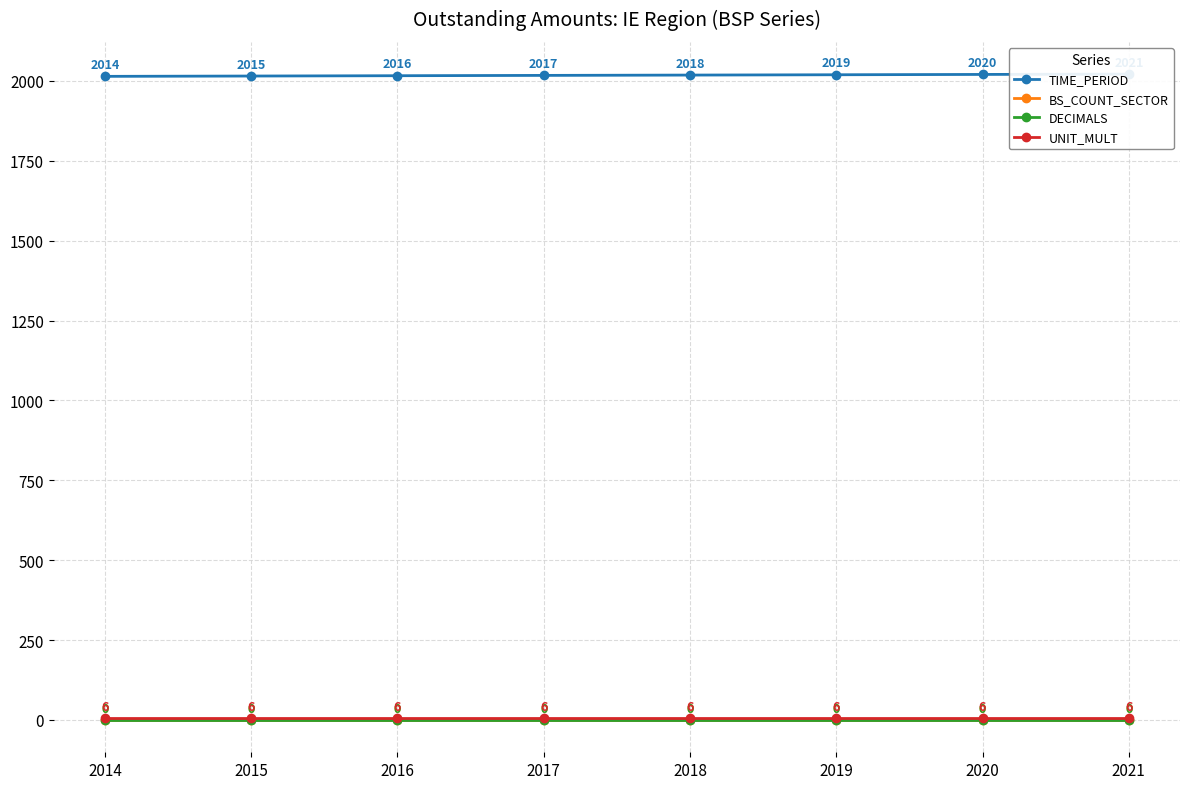

Reading right to left, transcribe all the data shown in this chart.

TIME_PERIOD: 2021	2020	2019	2018	2017	2016	2015	2014
BS_COUNT_SECTOR: 0	0	0	0	0	0	0	0
DECIMALS: 0	0	0	0	0	0	0	0
UNIT_MULT: 6	6	6	6	6	6	6	6